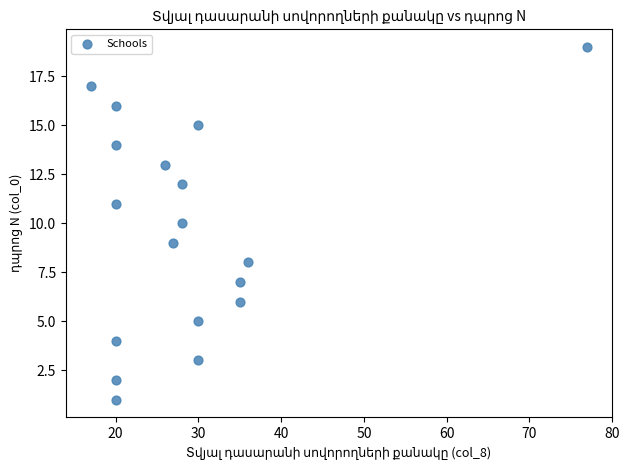

What is the range of Y values (max minus min)?

18